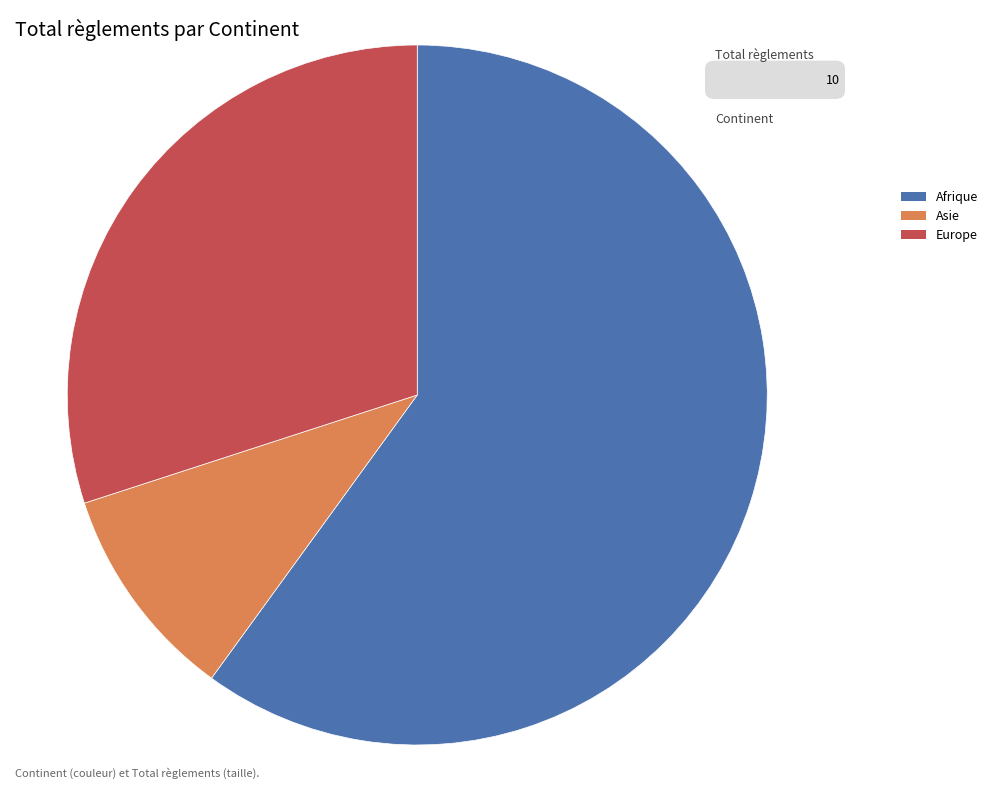

Is it true that Europe is 30% of the pie?

True